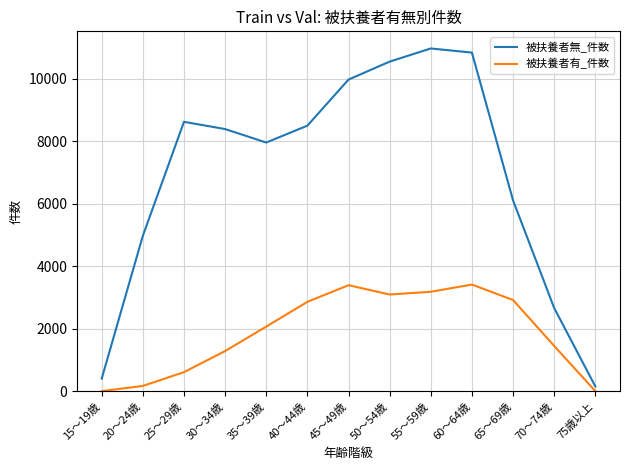

Rank the series by their maximum value, from lowest to highest.

被扶養者有_件数, 被扶養者無_件数